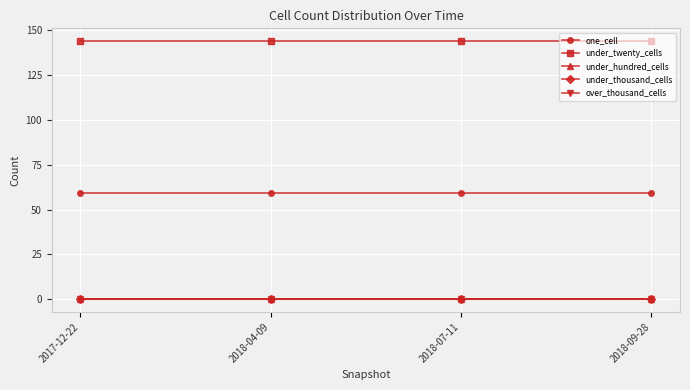

True or false: one_cell and under_twenty_cells intersect in this chart.

False